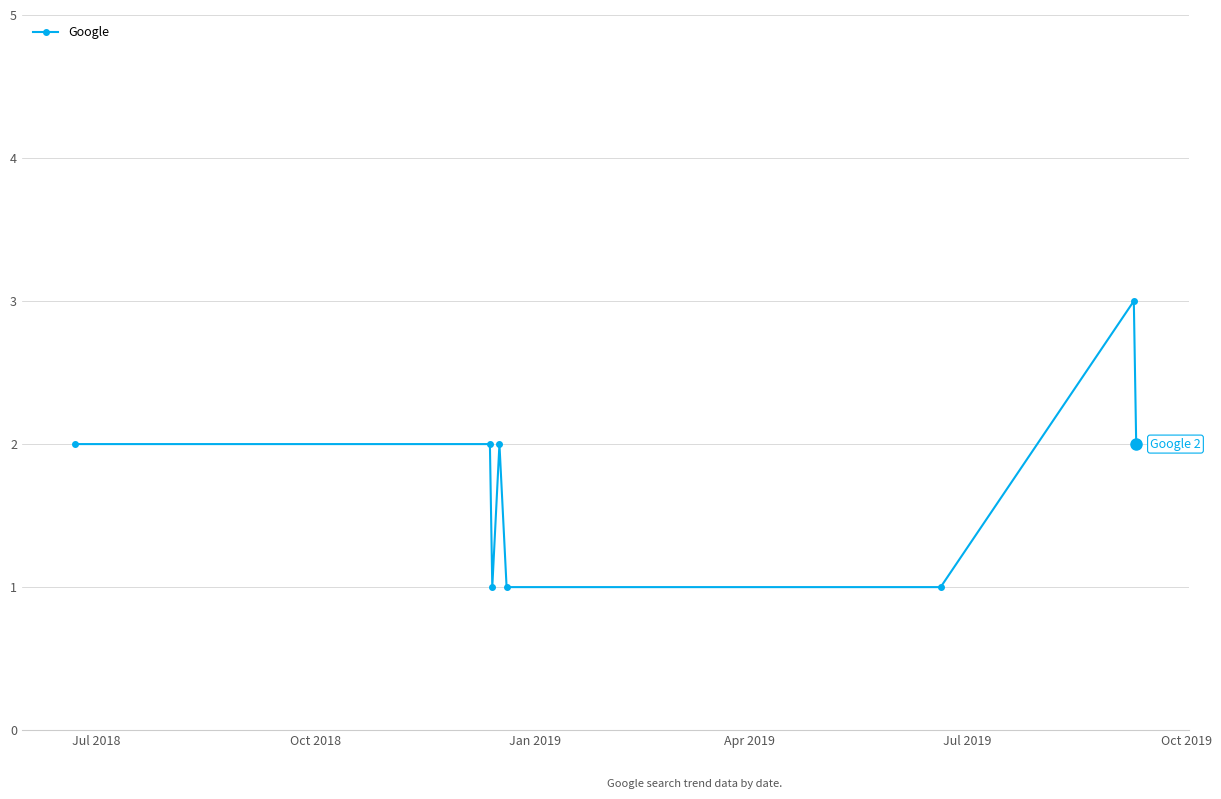

True or false: the data has more than 0 interior local peaks.

True